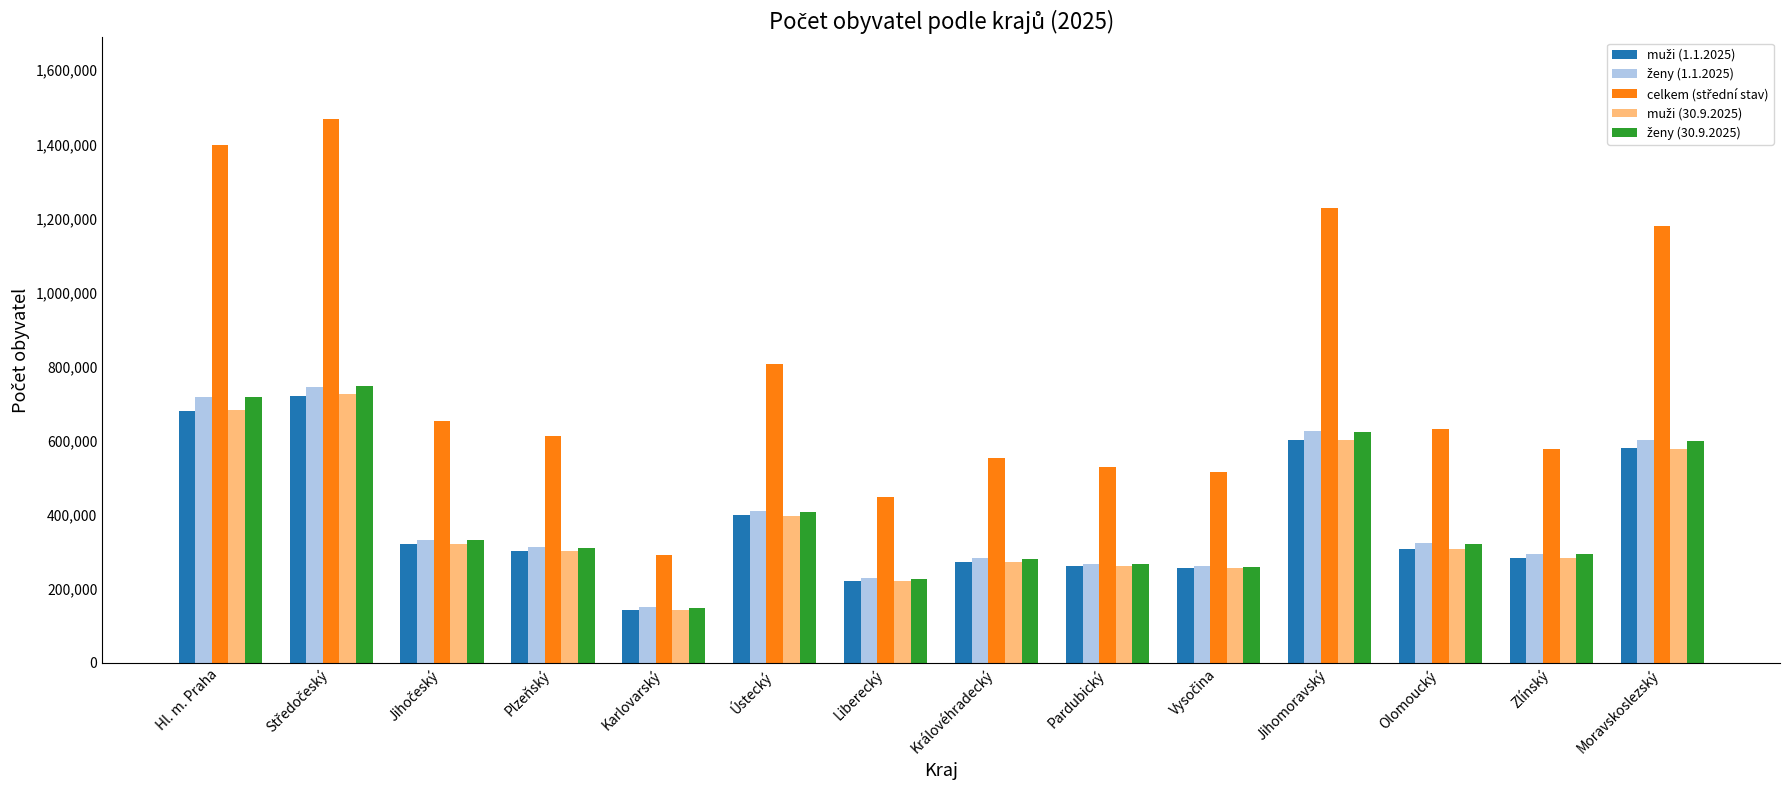

What is the difference between the highest and lowest values at Plzeňský?

310132